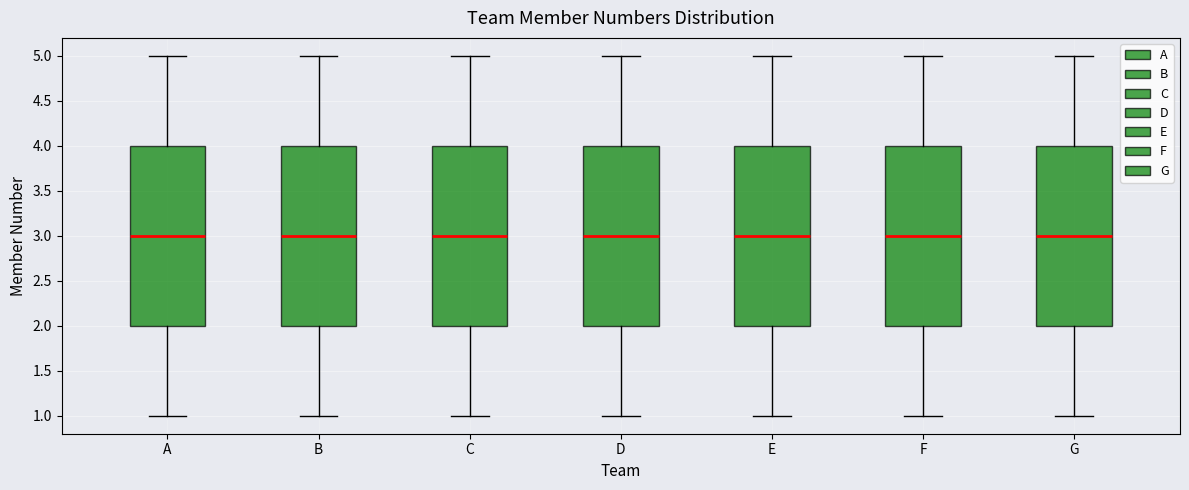

Reading left to right, transcribe this box plot: for each box, give where its median line is, the range the box spans, and where its two whiskers end, as read against the y-axis. The values are not printed on the chart, so give them approximately, as read against the axis.

A: median 3, box 2 to 4, whiskers 1 to 5
B: median 3, box 2 to 4, whiskers 1 to 5
C: median 3, box 2 to 4, whiskers 1 to 5
D: median 3, box 2 to 4, whiskers 1 to 5
E: median 3, box 2 to 4, whiskers 1 to 5
F: median 3, box 2 to 4, whiskers 1 to 5
G: median 3, box 2 to 4, whiskers 1 to 5